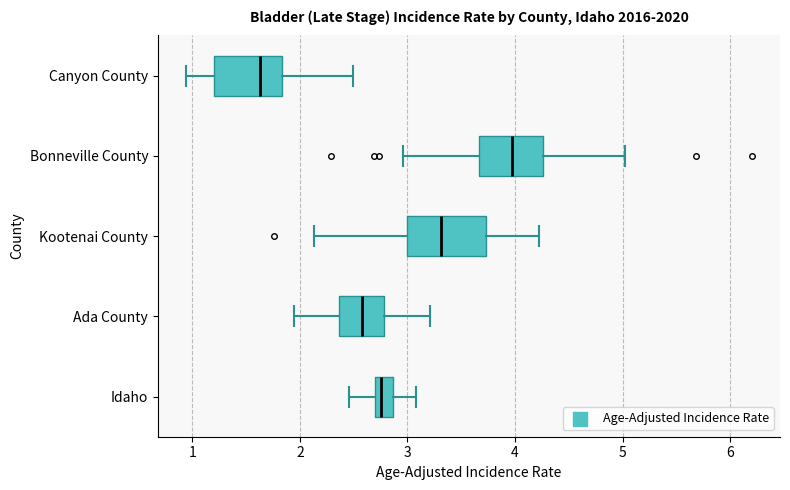

Reading bottom to top, read every box against the x-axis: the position of its median line, the range the box covers, and the ends of its whiskers. The values are not printed on the chart, so give them approximately, as read against the axis.

Idaho: median 2.8, box 2.7 to 2.9, whiskers 2.5 to 3.1
Ada County: median 2.6, box 2.4 to 2.8, whiskers 2.0 to 3.2
Kootenai County: median 3.3, box 3.0 to 3.7, whiskers 2.1 to 4.2
Bonneville County: median 4.0, box 3.7 to 4.3, whiskers 3.0 to 5.0
Canyon County: median 1.6, box 1.2 to 1.8, whiskers 0.9 to 2.5